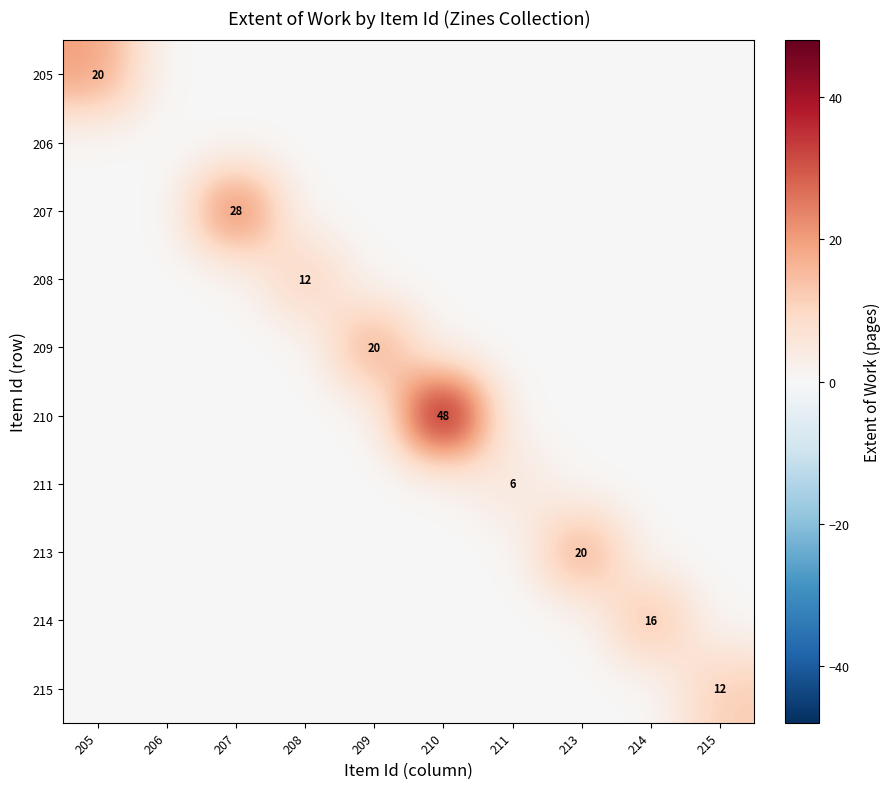

How many series are shown in this chart?

10